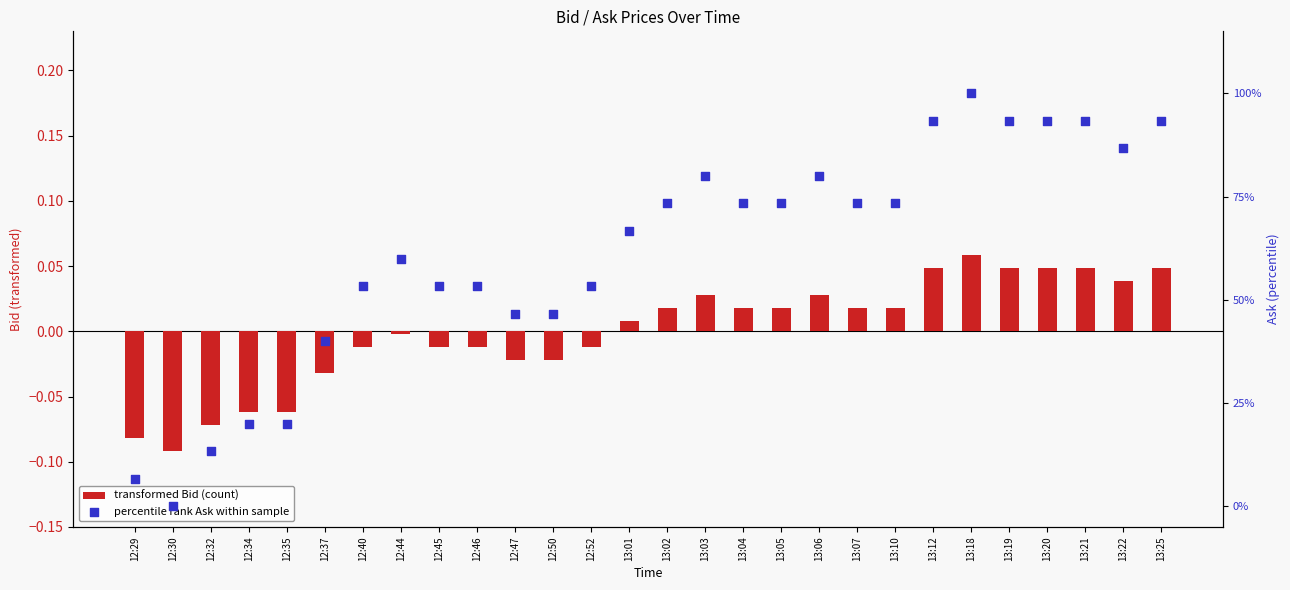

What are all the series names shown in the legend?

transformed Bid (count), percentile rank Ask within sample